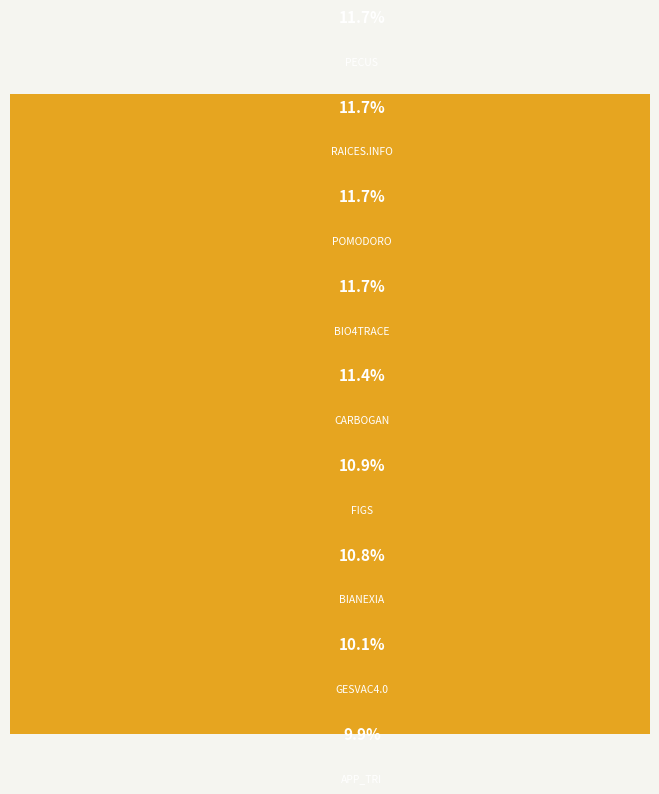

To the nearest percent, what portion does APP_TRI represent?

10%